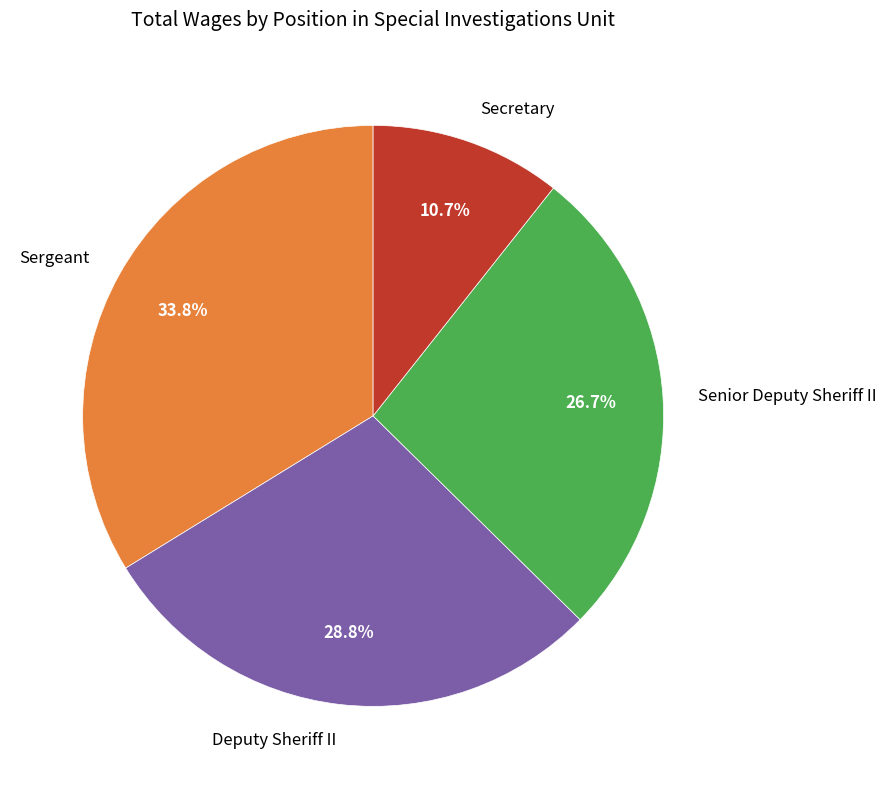

Is there any slice that represents more than half of the pie?

No